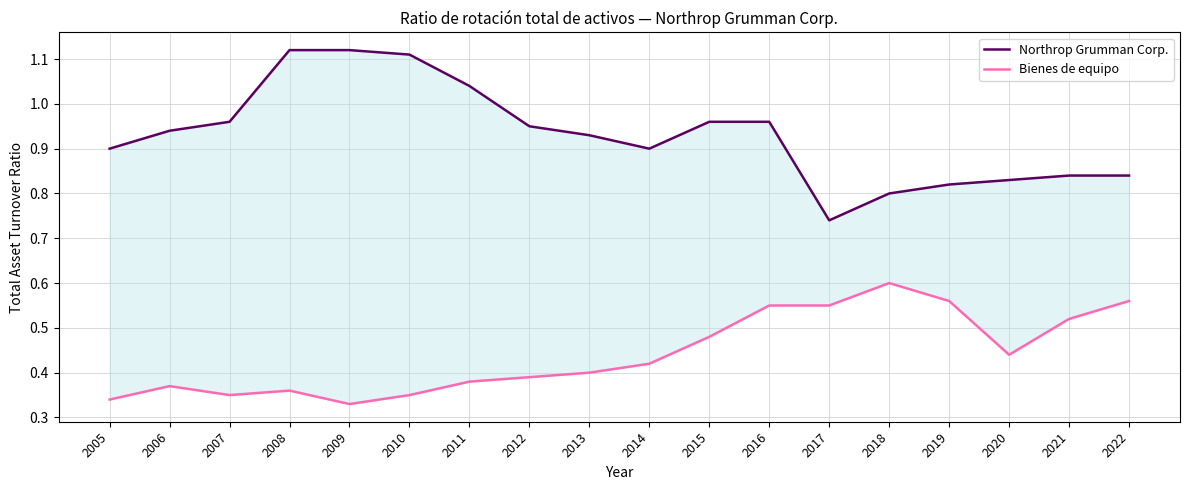

Which label corresponds to the largest value in the chart?

2008